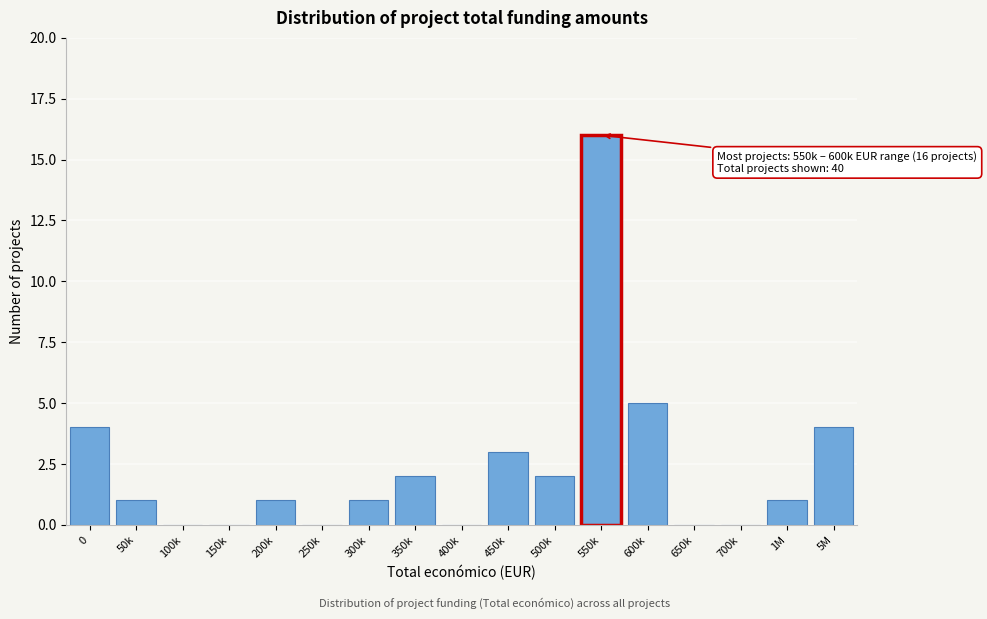

Reading left to right, list all the values displayed in this chart.

0=4	50k=1	100k=0	150k=0	200k=1	250k=0	300k=1	350k=2	400k=0	450k=3	500k=2	550k=16	600k=5	650k=0	700k=0	1M=1	5M=4